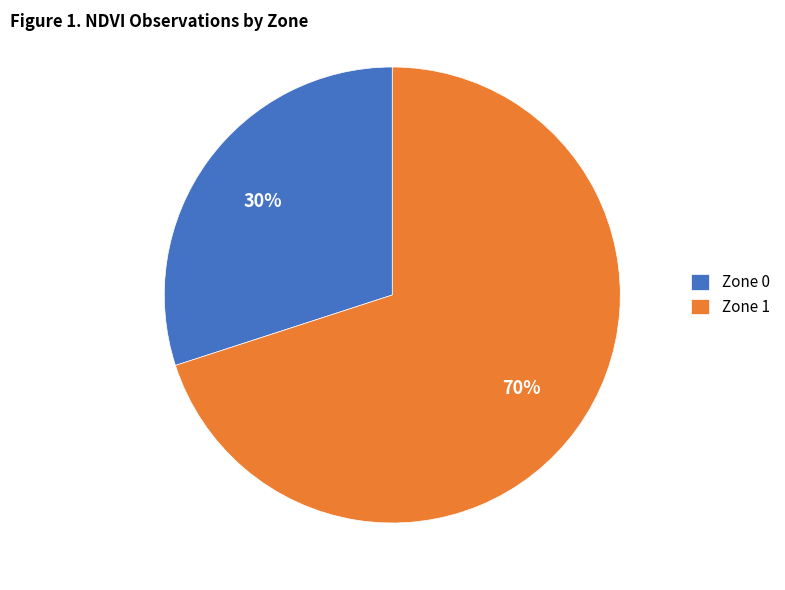

Is it true that Zone 1 is 64% of the pie?

False